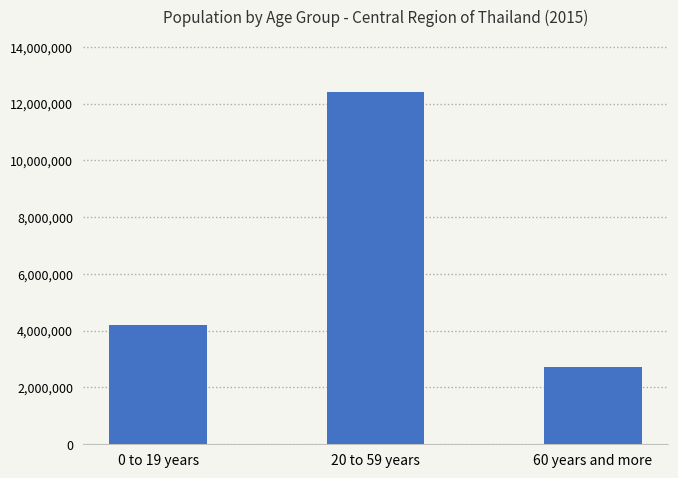

True or false: the data shows 4196121 at 0 to 19 years.

True